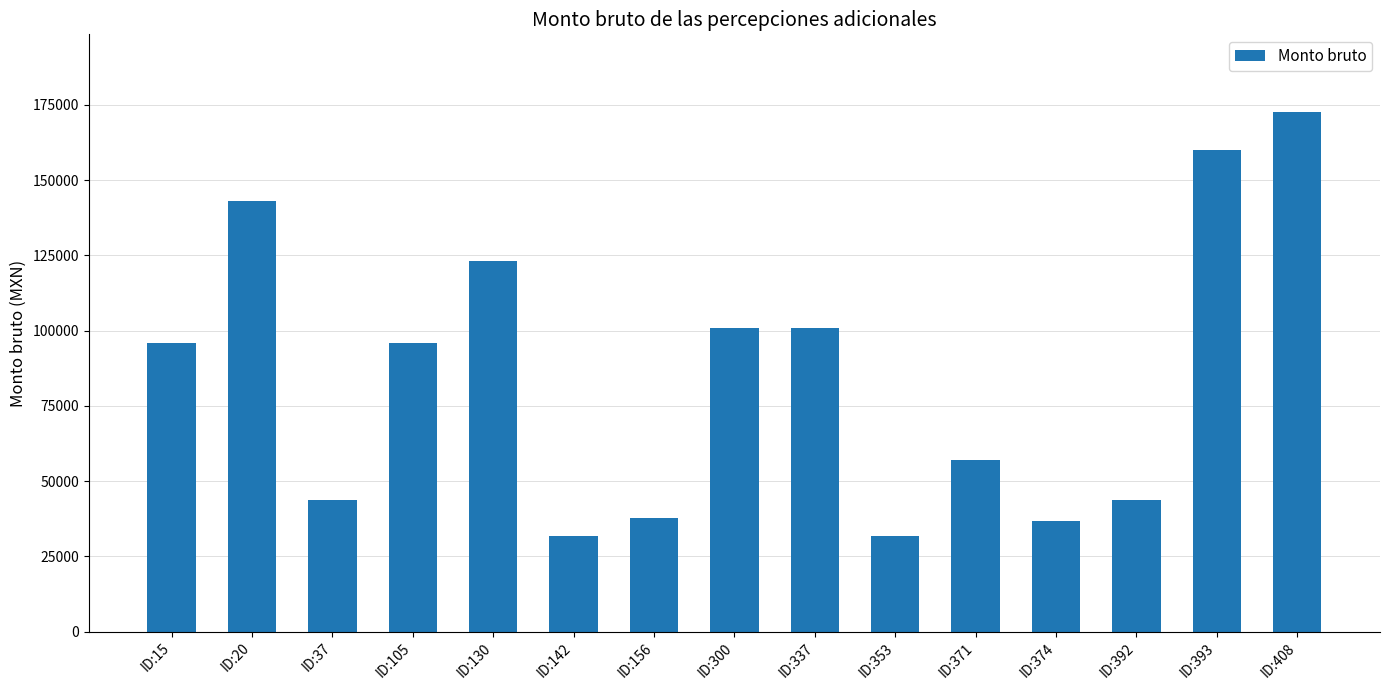

What value does the data have at ID:337?

100751